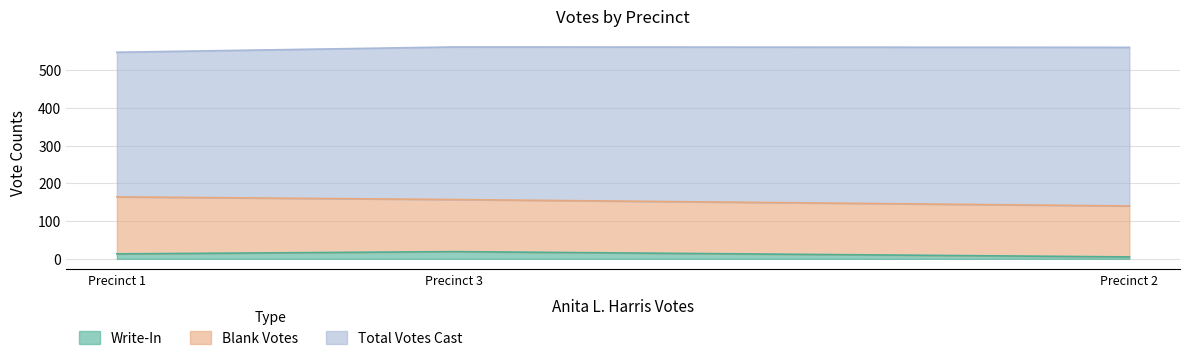

Does the chart display data point markers on the line(s)?

No